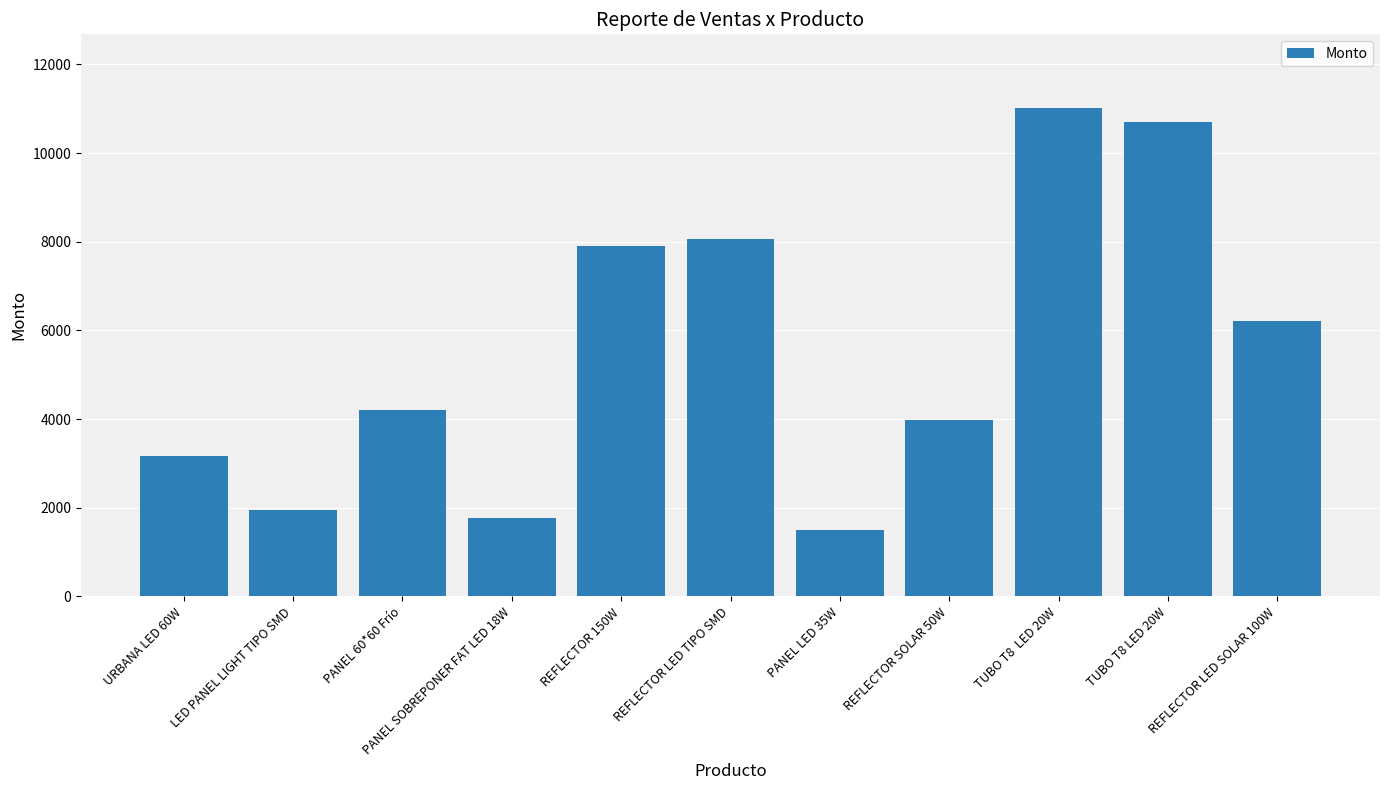

Does the chart contain stacked bars?

No